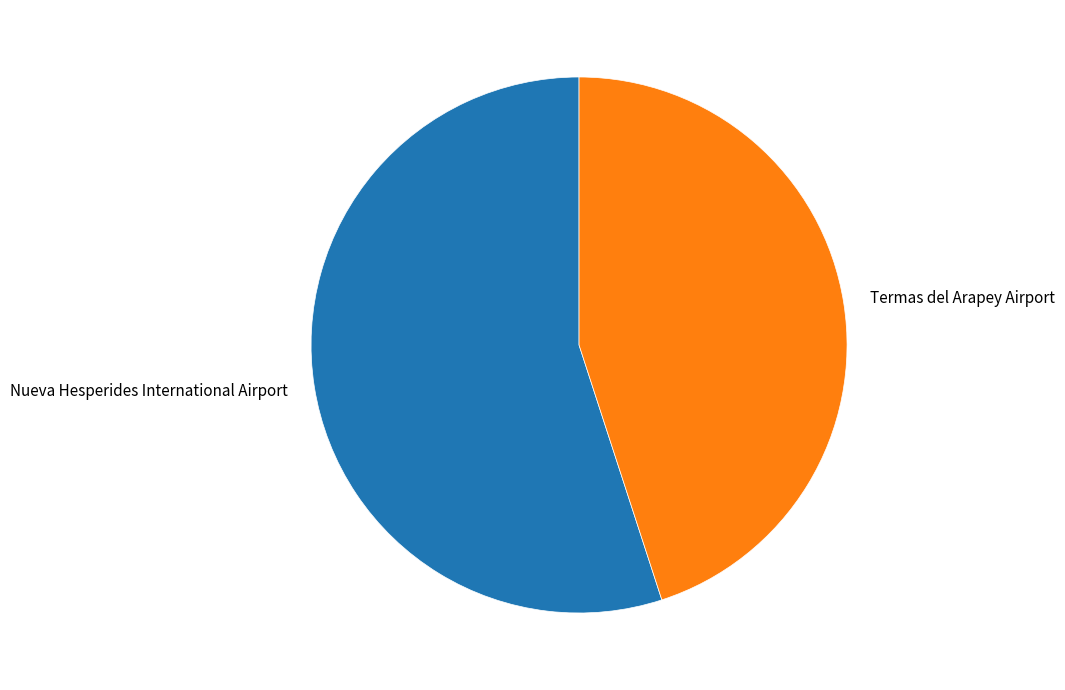

Which category has the smallest portion of the pie?

Termas del Arapey Airport